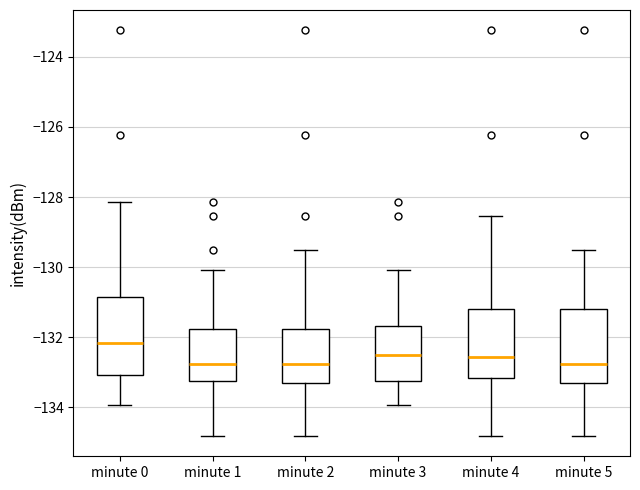

Reading left to right, transcribe this box plot: for each box, give where its median line is, the range the box spans, and where its two whiskers end, as read against the y-axis. The values are not printed on the chart, so give them approximately, as read against the axis.

minute 0: median -132.2, box -133.0 to -130.8, whiskers -134.0 to -128.2
minute 1: median -132.8, box -133.2 to -131.8, whiskers -134.8 to -130.0
minute 2: median -132.8, box -133.2 to -131.8, whiskers -134.8 to -129.6
minute 3: median -132.4, box -133.2 to -131.6, whiskers -134.0 to -130.0
minute 4: median -132.6, box -133.2 to -131.2, whiskers -134.8 to -128.6
minute 5: median -132.8, box -133.2 to -131.2, whiskers -134.8 to -129.6